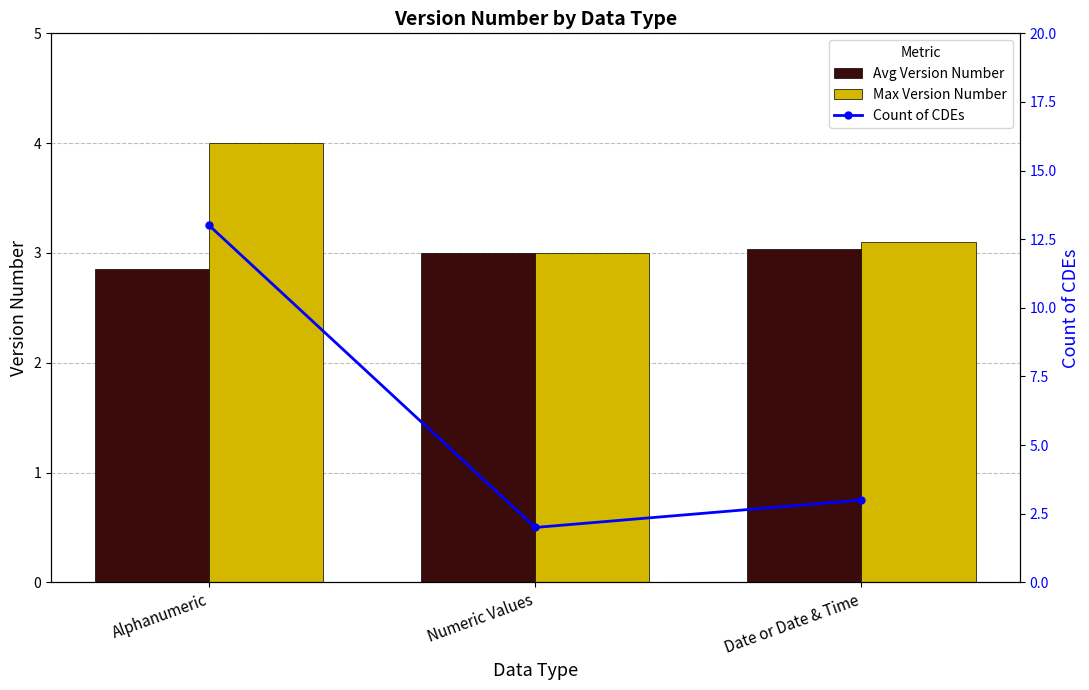

What is the label of the 2nd bar from the right?

Numeric Values